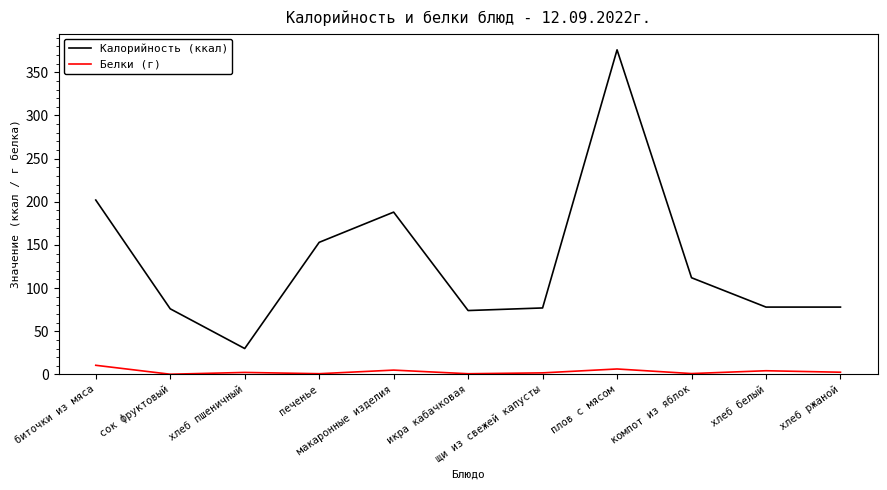

What is the smallest value displayed?

0.2